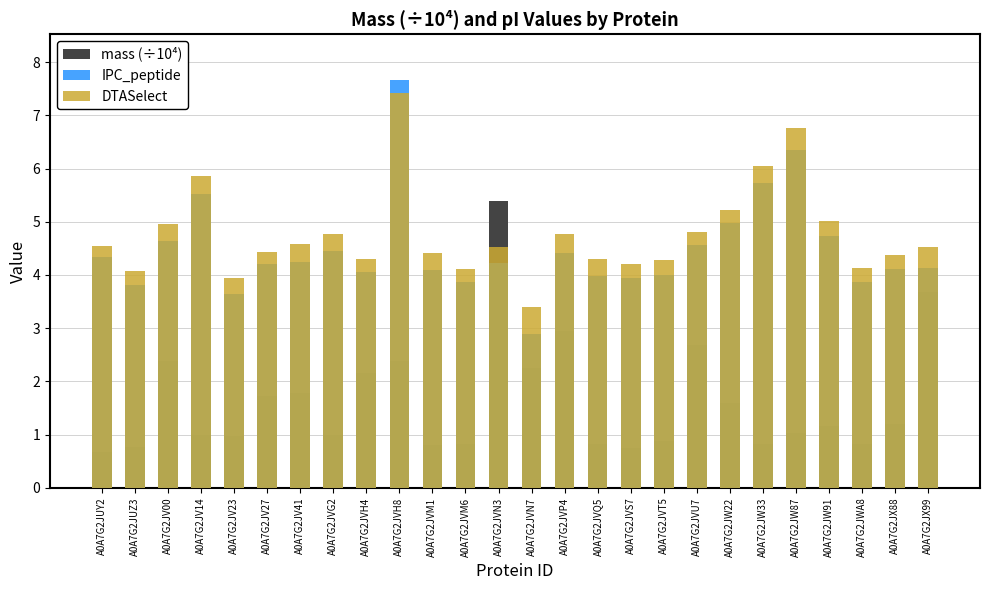

Rank the series at A0A7G2JVQ5 from highest to lowest value.

DTASelect, IPC_peptide, mass (÷10⁴)